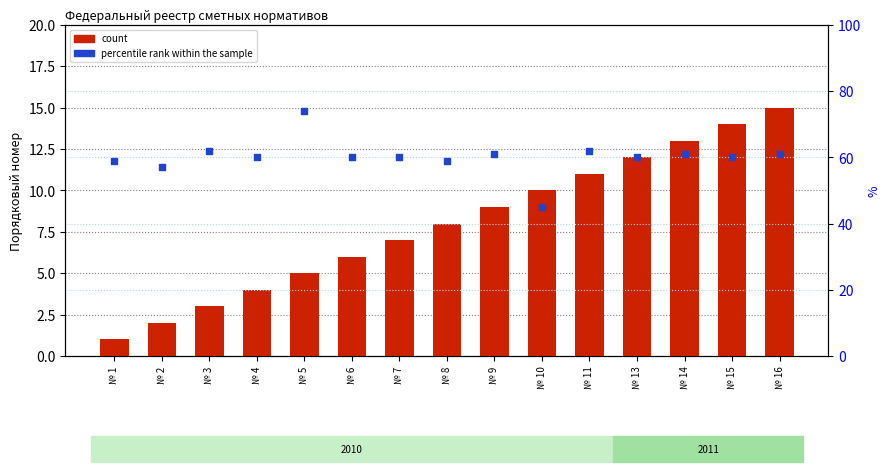

Which series contains the lowest Y value?

count